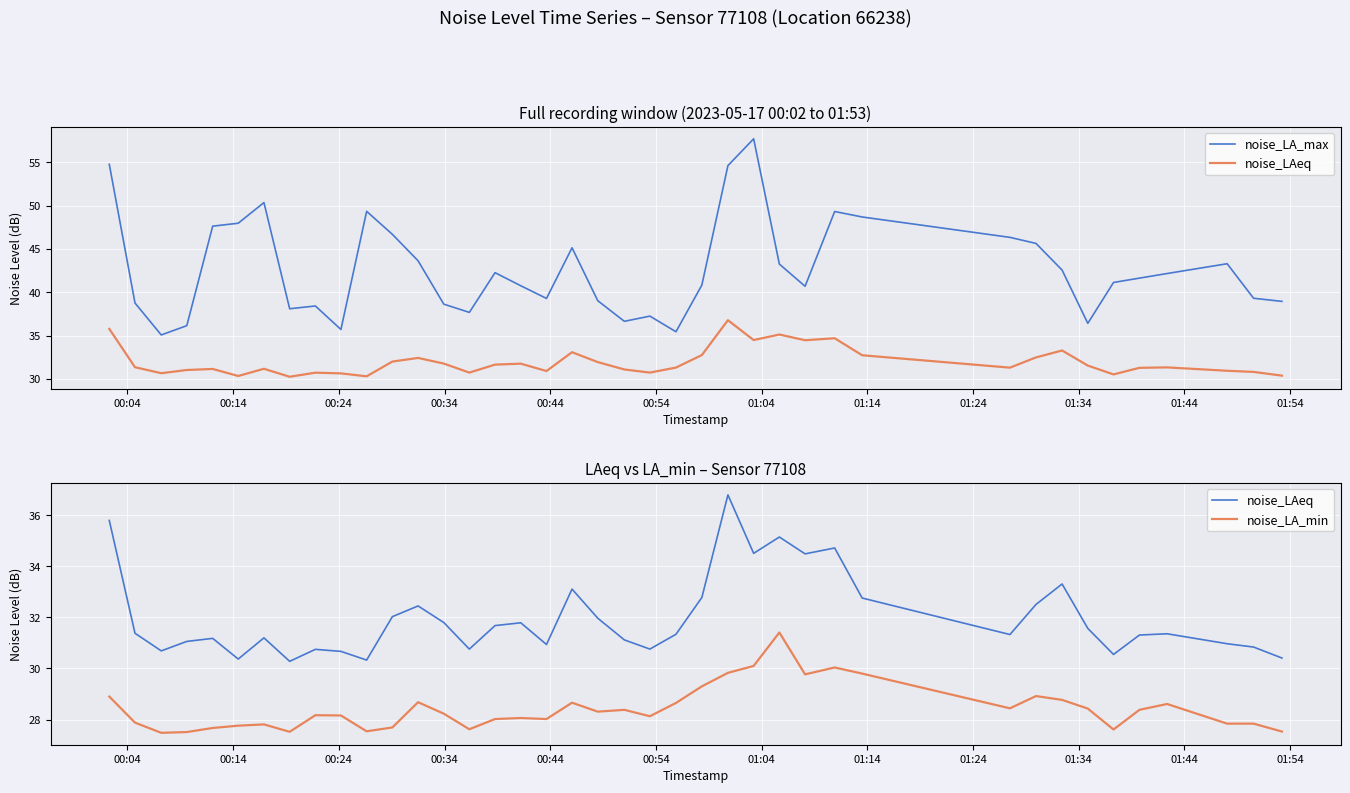

List the series in order of their overall mean, lowest first.

noise_LA_min, noise_LAeq, noise_LA_max